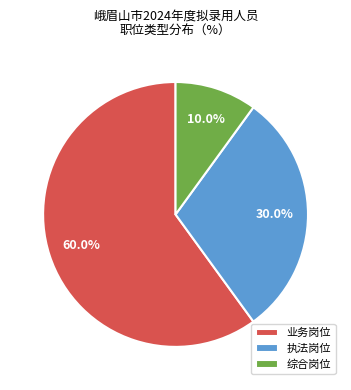

Is the sum of 综合岗位 and 业务岗位 greater than half?

Yes